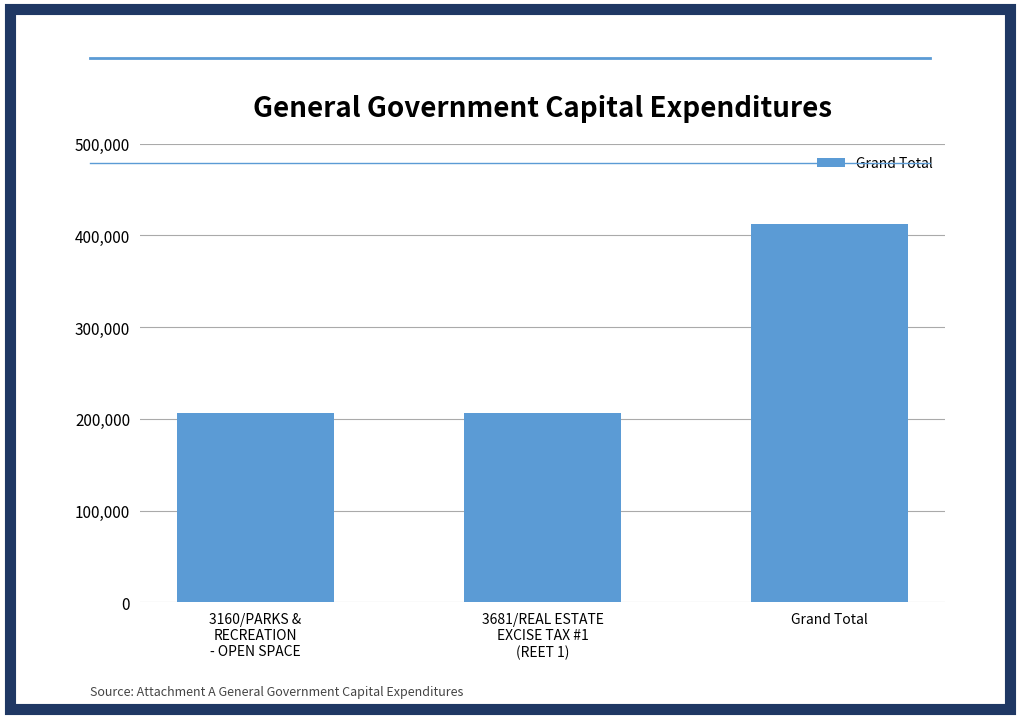

True or false: the data shows 146893 at Grand Total.

False